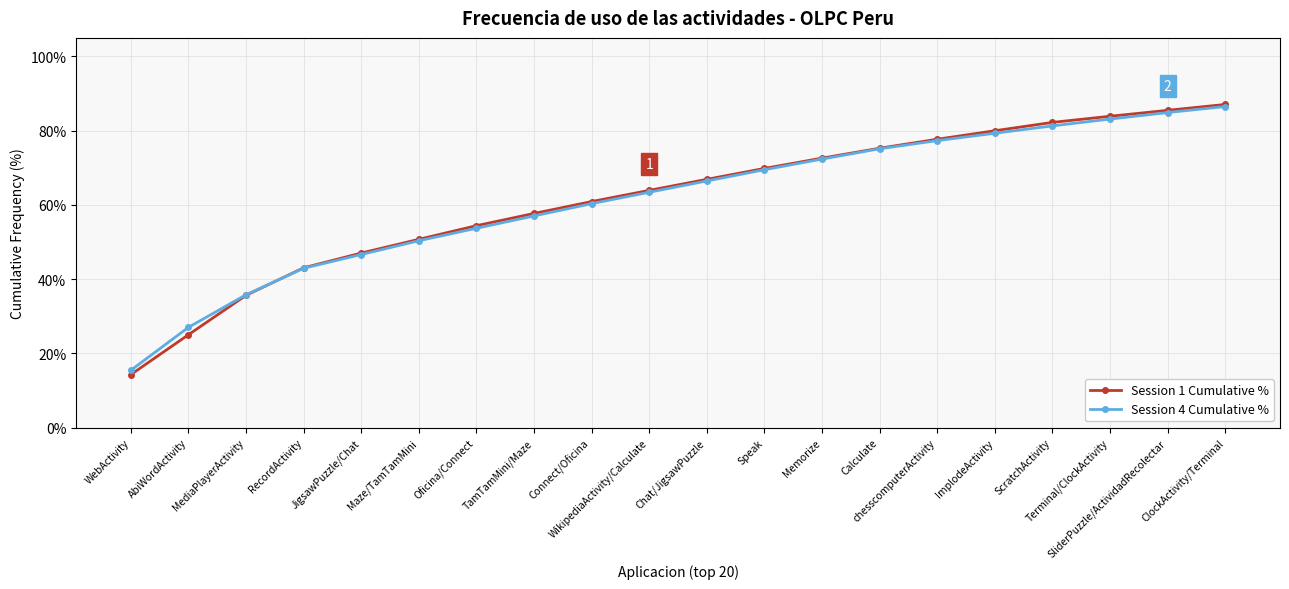

What is the sum of the Session 1 Cumulative % values at MediaPlayerActivity and ScratchActivity?

117.9